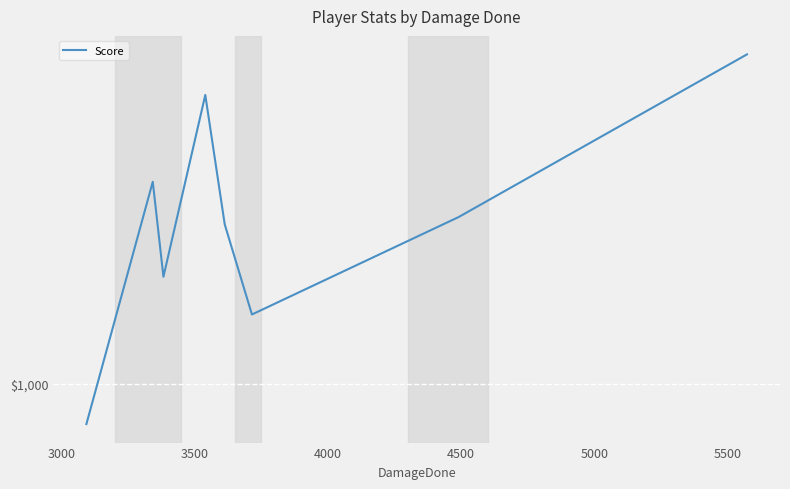

What is the average value?

1588